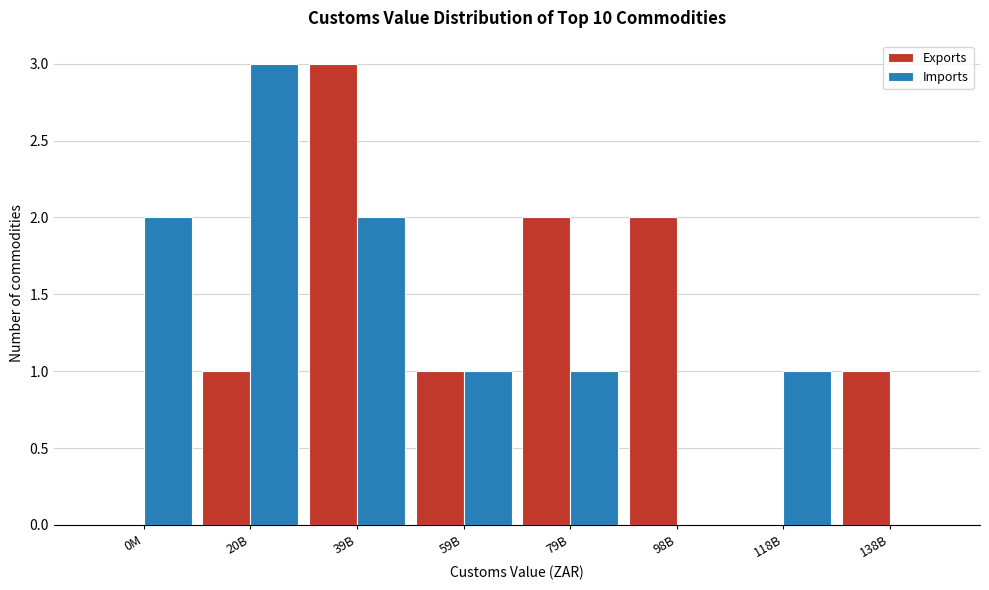

Reading left to right, transcribe all the data shown in this chart.

Exports: 0M=0	20B=1	39B=3	59B=1	79B=2	98B=2	118B=0	138B=1
Imports: 0M=2	20B=3	39B=2	59B=1	79B=1	98B=0	118B=1	138B=0